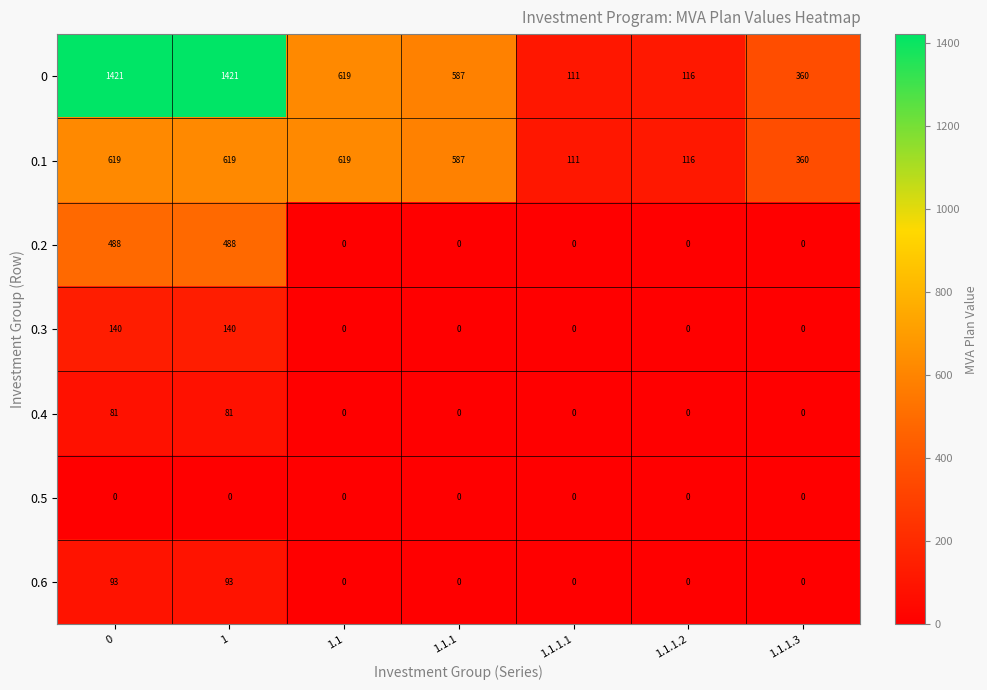

Which series has the largest range (max minus min)?

0